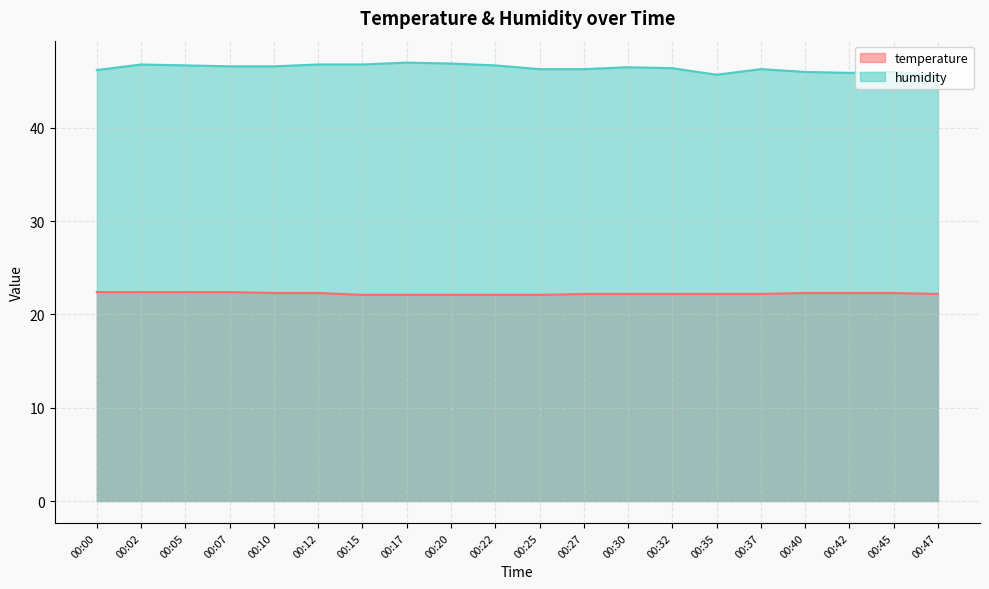

List the series in order of their overall mean, highest first.

humidity, temperature